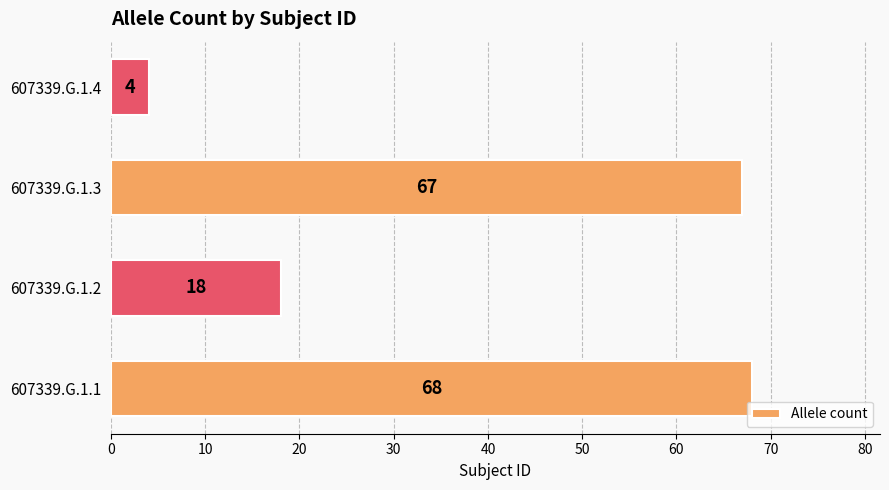

List the labels in order of value, largest first.

607339.G.1.1, 607339.G.1.3, 607339.G.1.2, 607339.G.1.4